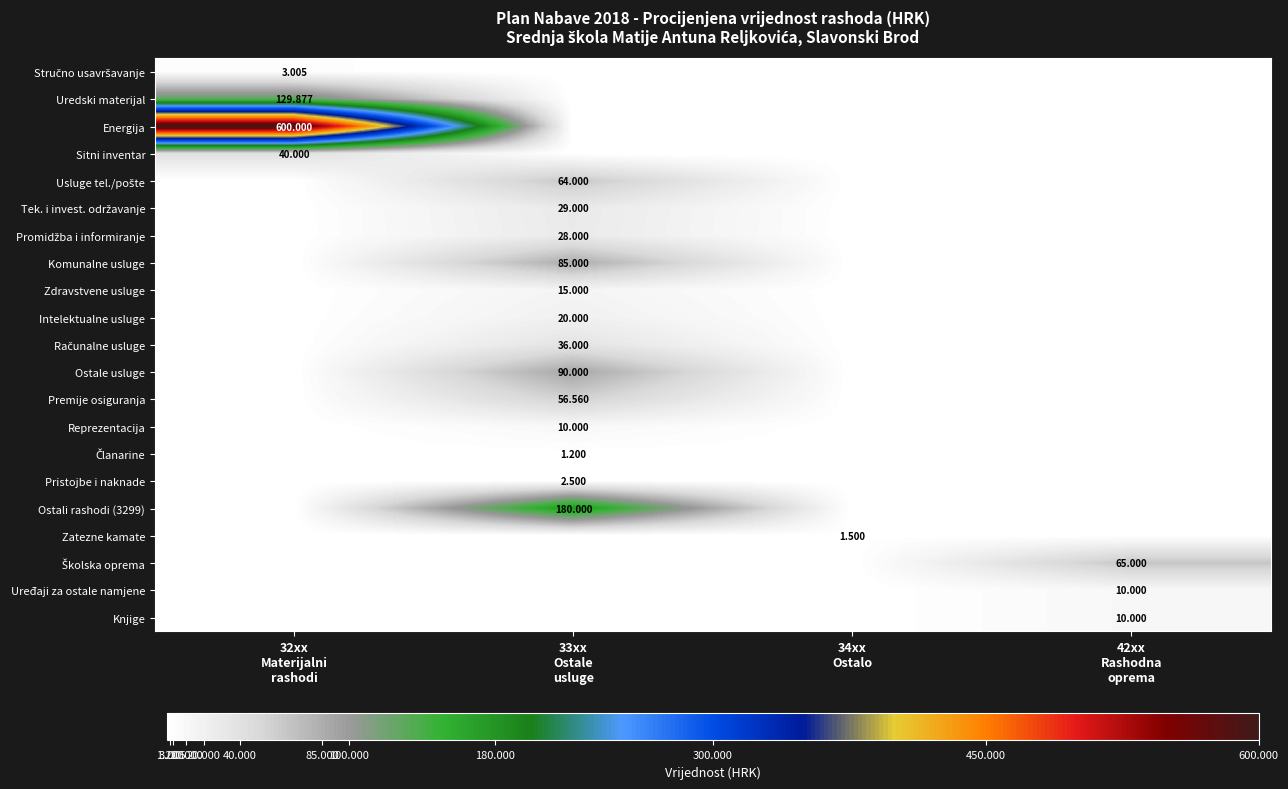

How many data points in Usluge tel./pošte are above 0?

1